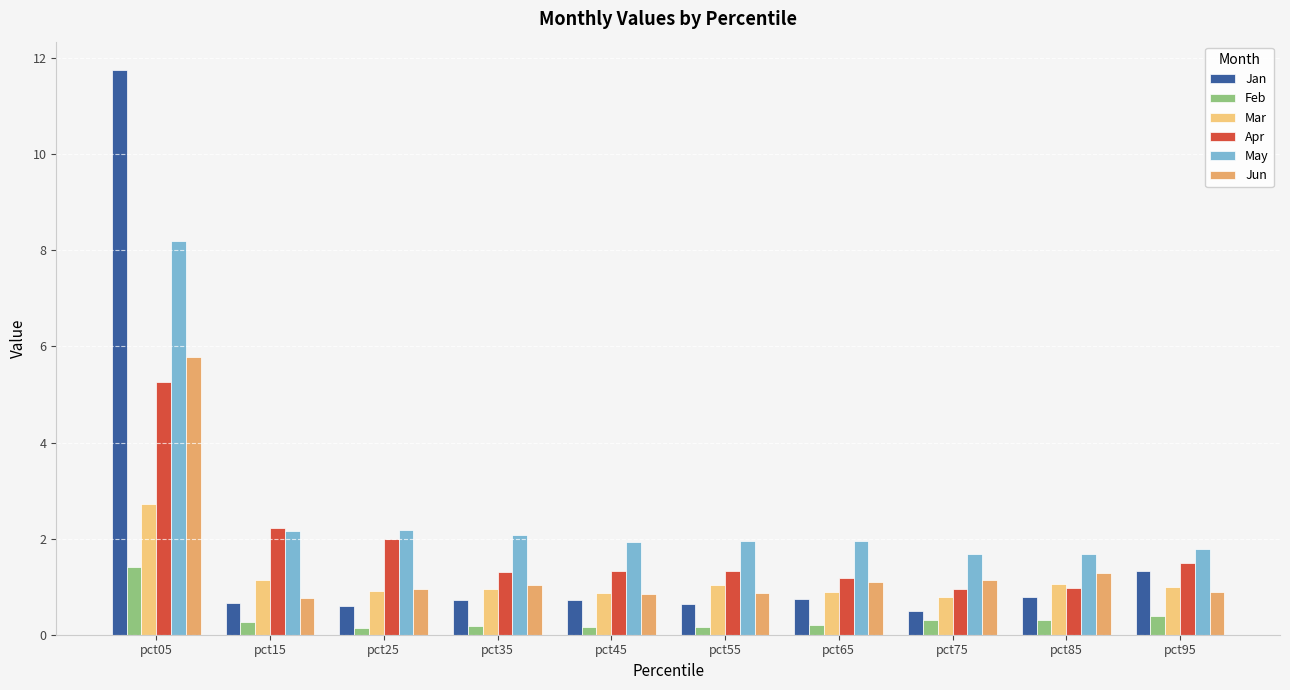

How many bars are there in total?

60